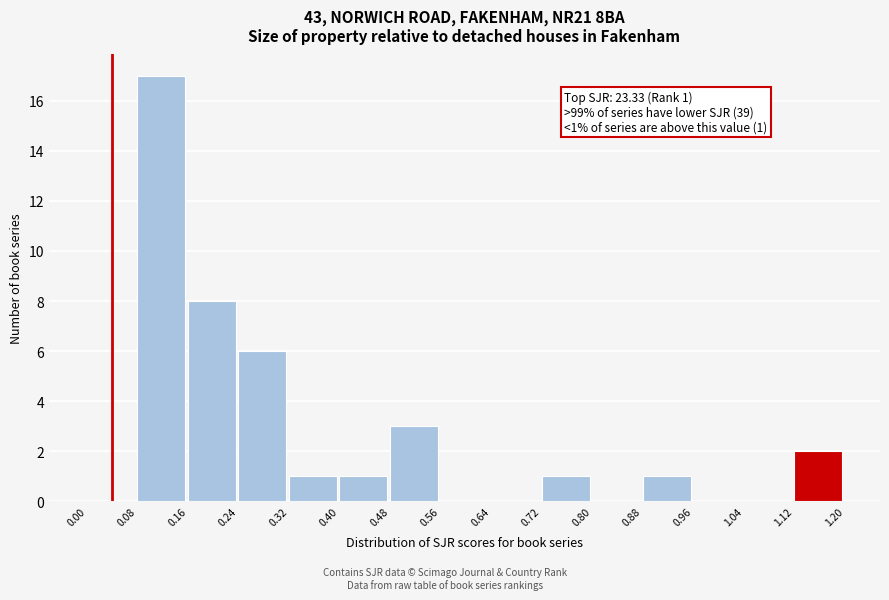

Over which range of the x-axis is the bar tallest?

0.08 to 0.16